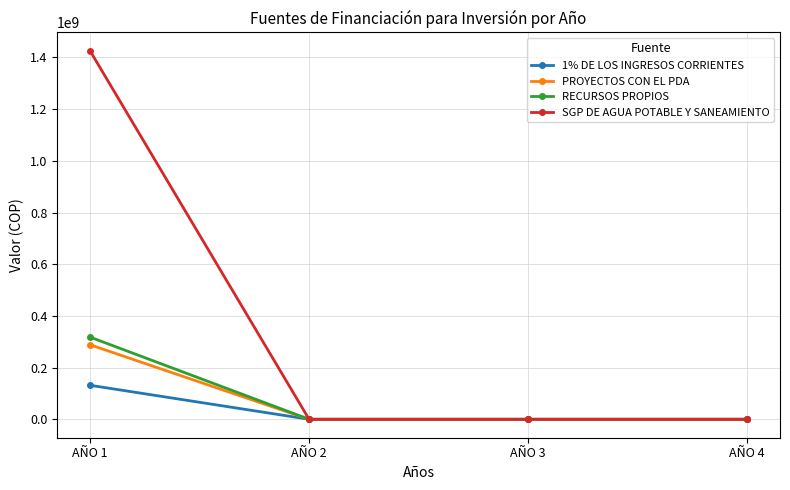

At which category does the chart reach its peak across all series?

AÑO 1